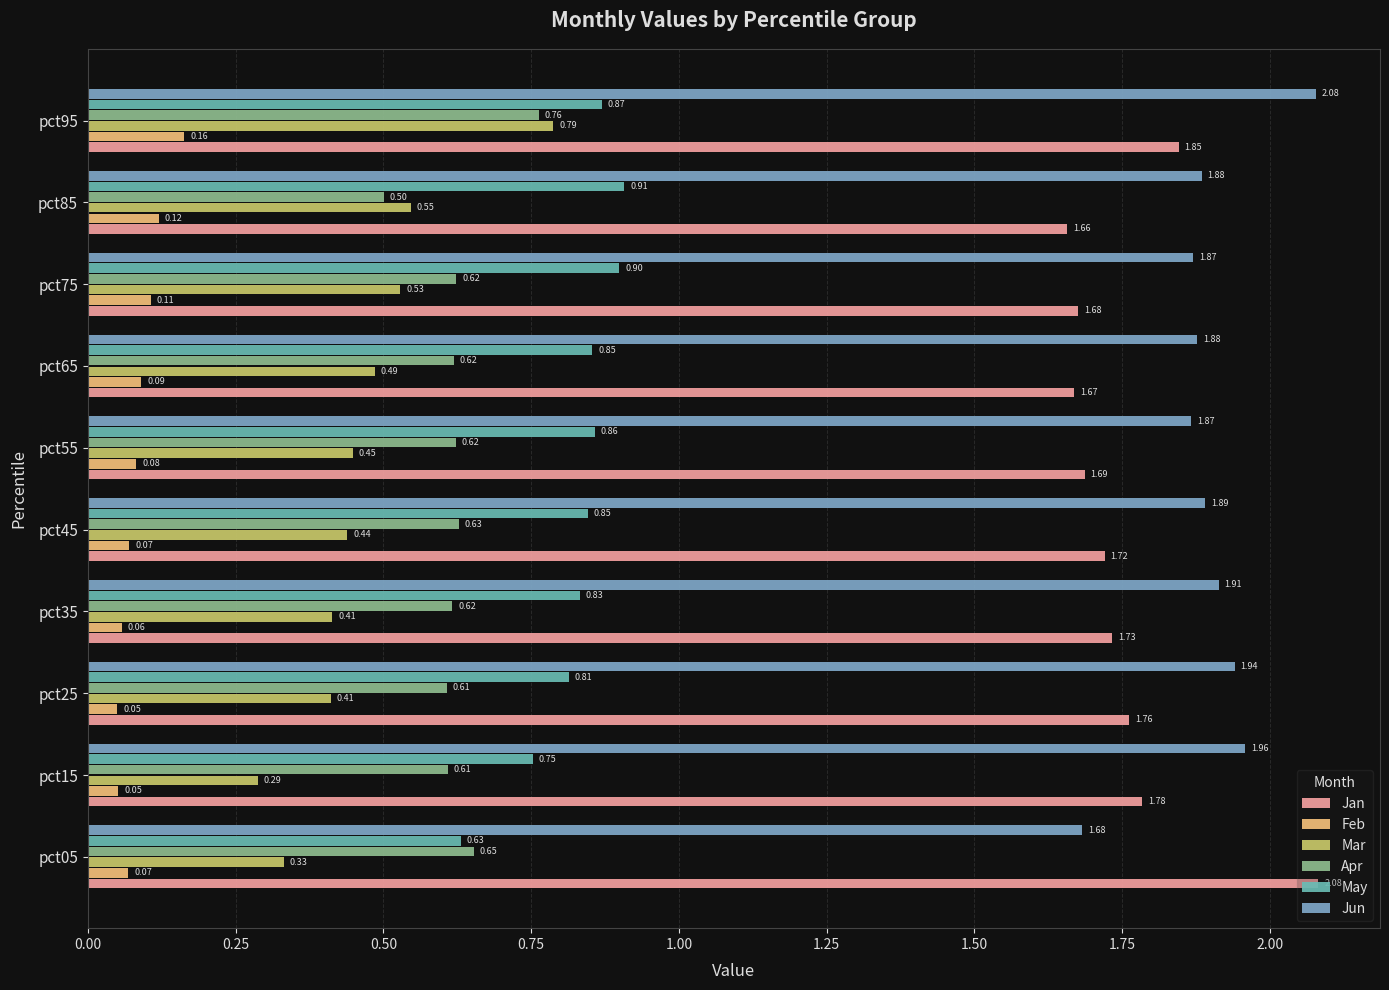

Count the number of categories in the chart.

10